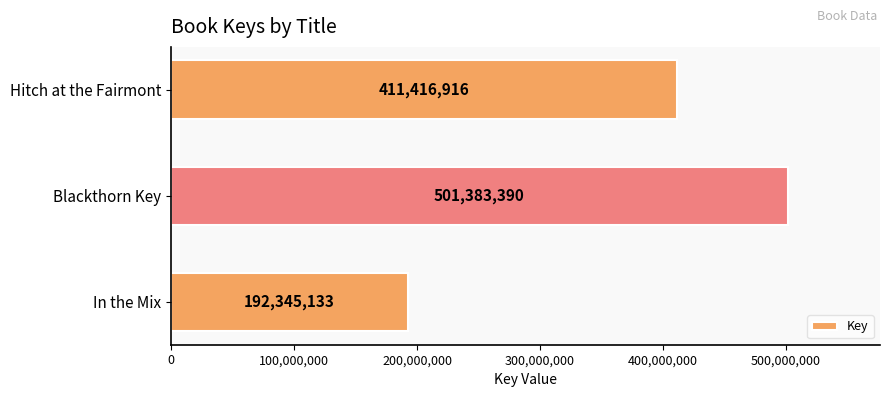

List the labels in order of value, smallest first.

In the Mix, Hitch at the Fairmont, Blackthorn Key